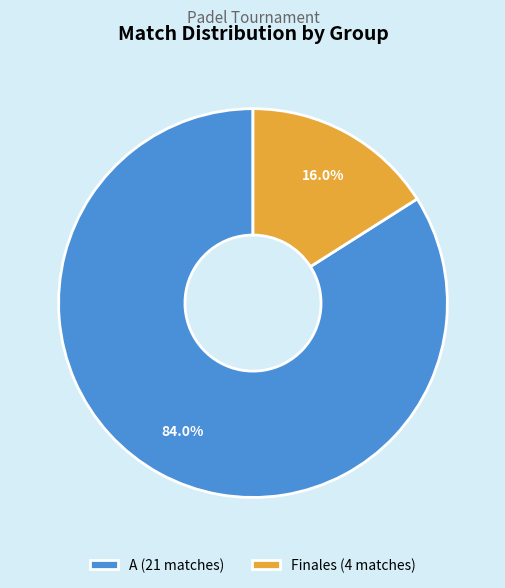

How many segments does this pie chart have?

2